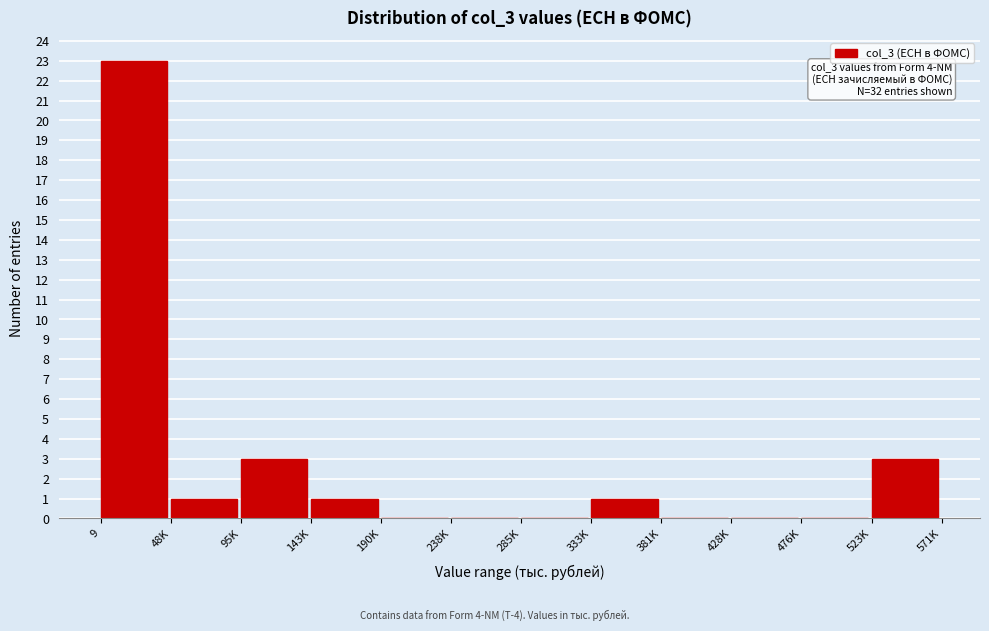

Reading right to left, transcribe all the data shown in this chart.

523K=3	476K=0	428K=0	381K=0	333K=1	285K=0	238K=0	190K=0	143K=1	95K=3	48K=1	9=23